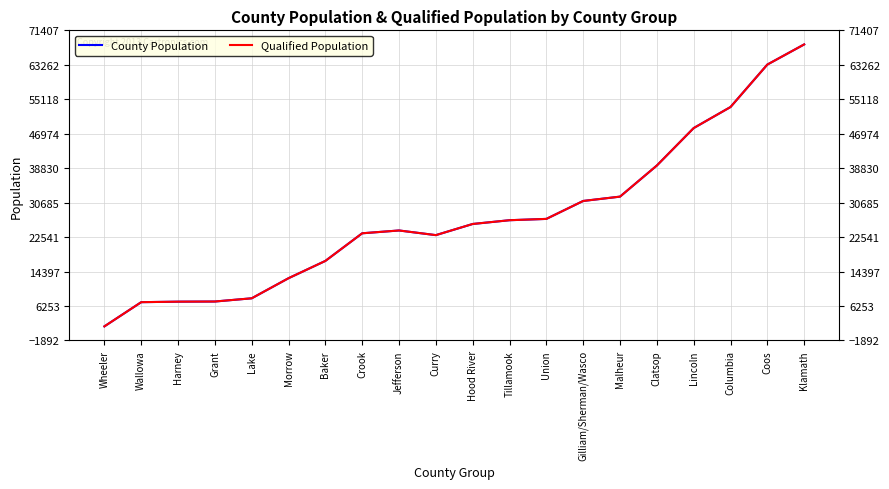

True or false: County Population and Qualified Population cross at least once.

False